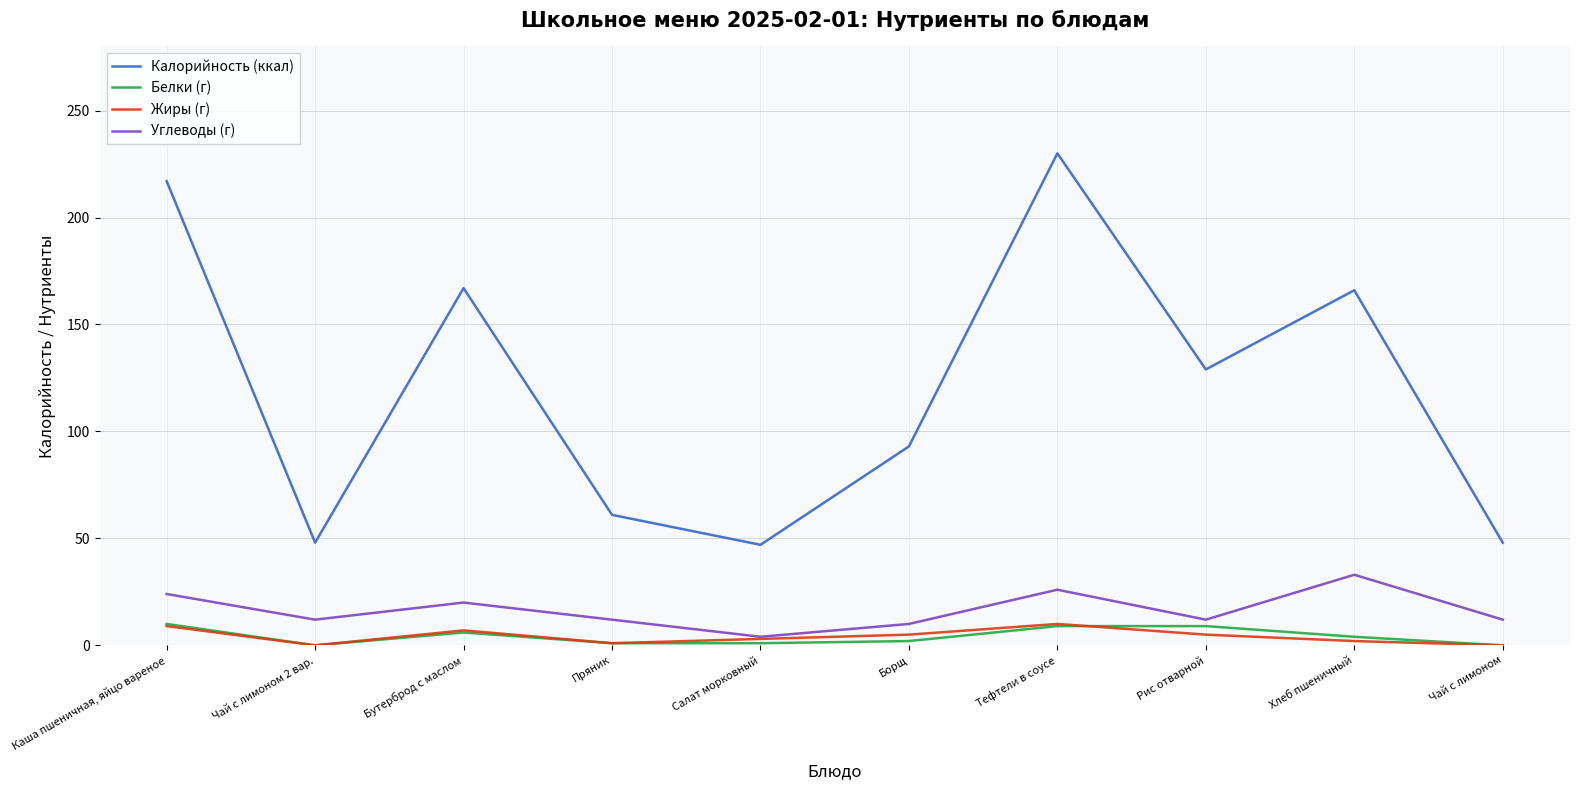

What is the average value of the Белки (г) series?

4